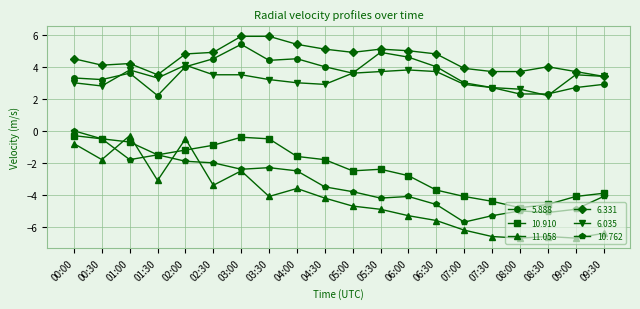

True or false: 6.331 and 11.058 cross at least once.

False